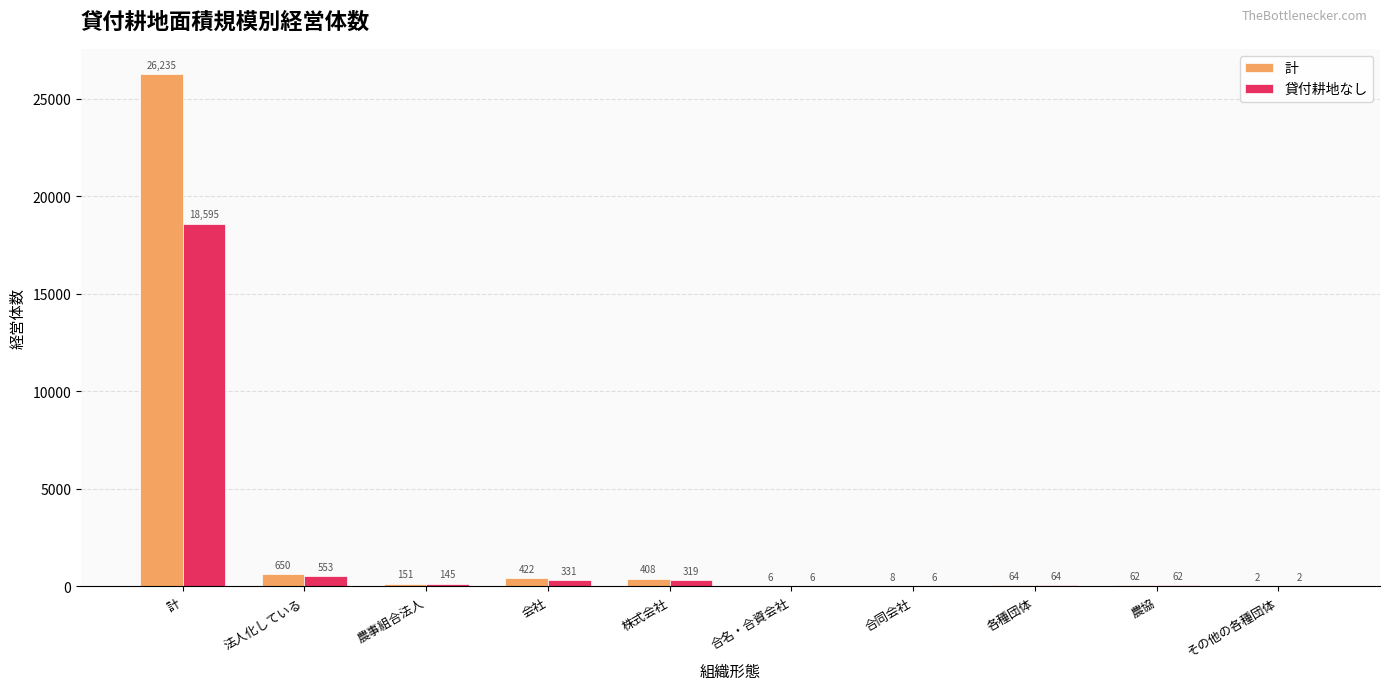

The 貸付耕地なし series shows 145 at 農事組合法人. True or false?

True